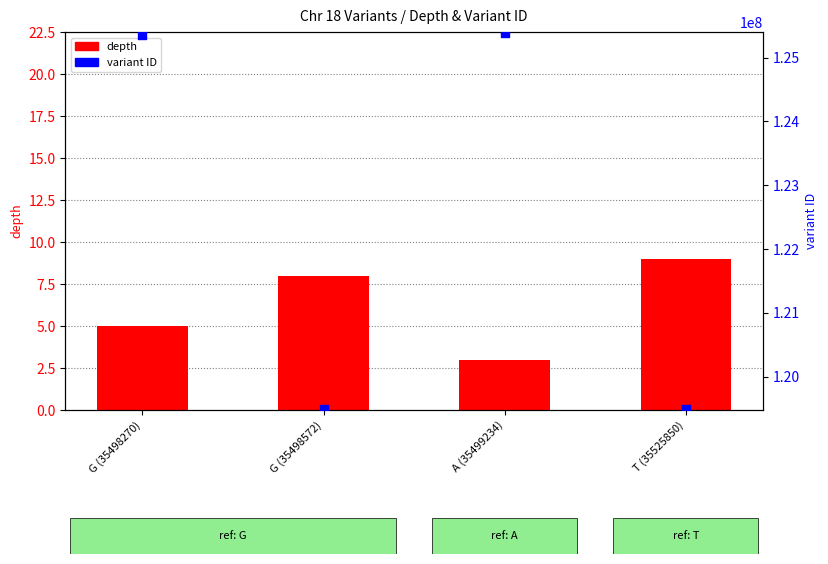

At how many categories does at least one series exceed 81468884?

4